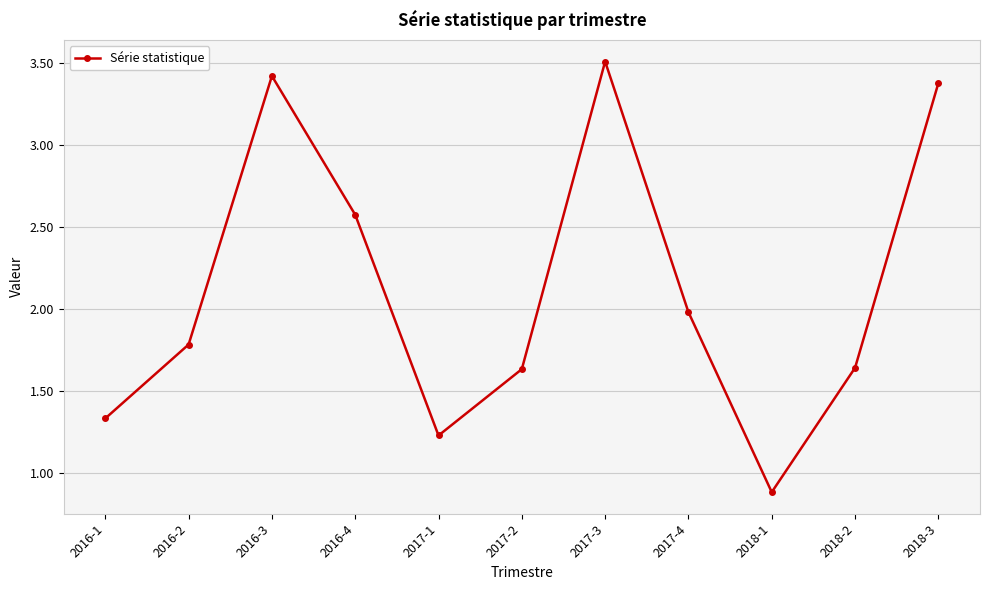

How many data points are above 1?

10